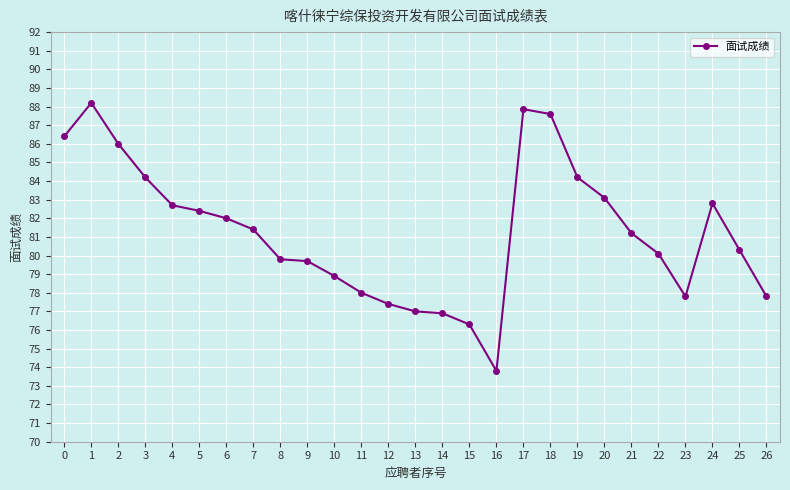

What is the change in value from 5 to 7?

-1.0